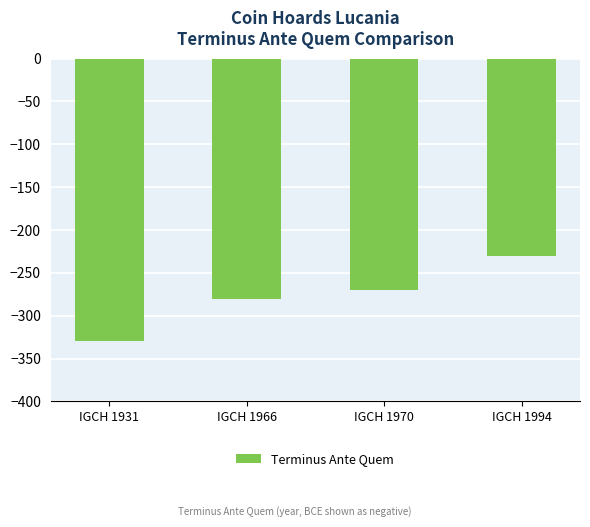

Which category has the highest value across all series?

IGCH 1994